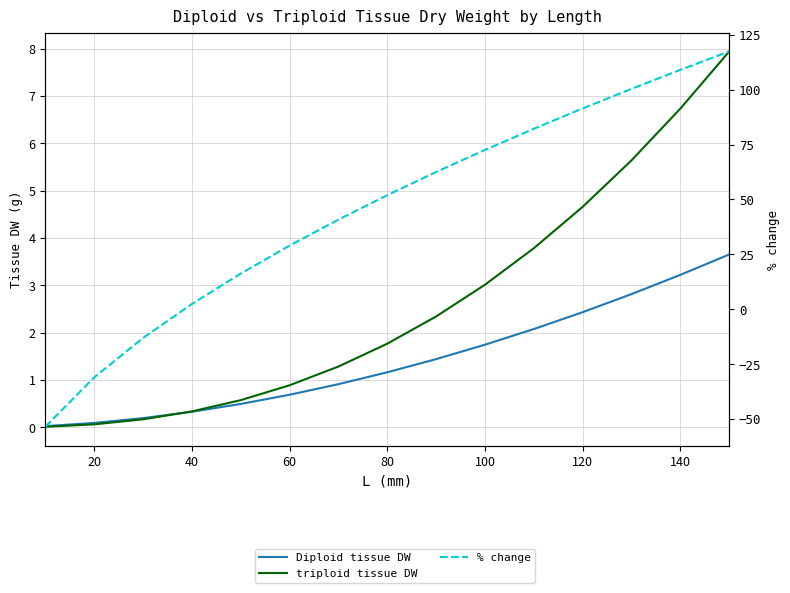

How many values in the % change series are below 51?

7